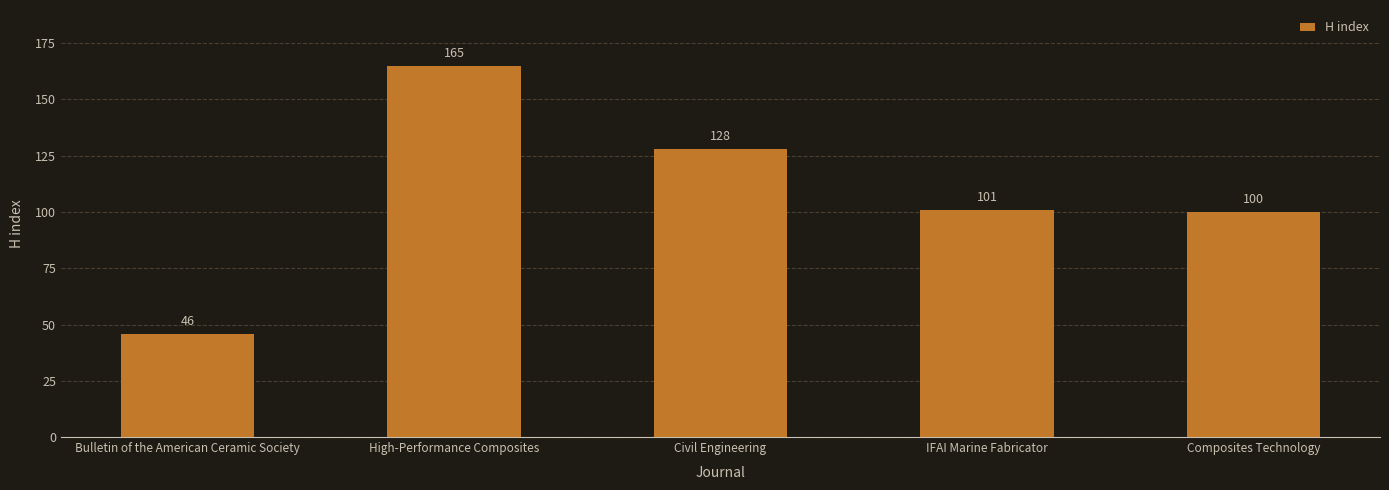

At which label is the value closest to 105?

IFAI Marine Fabricator